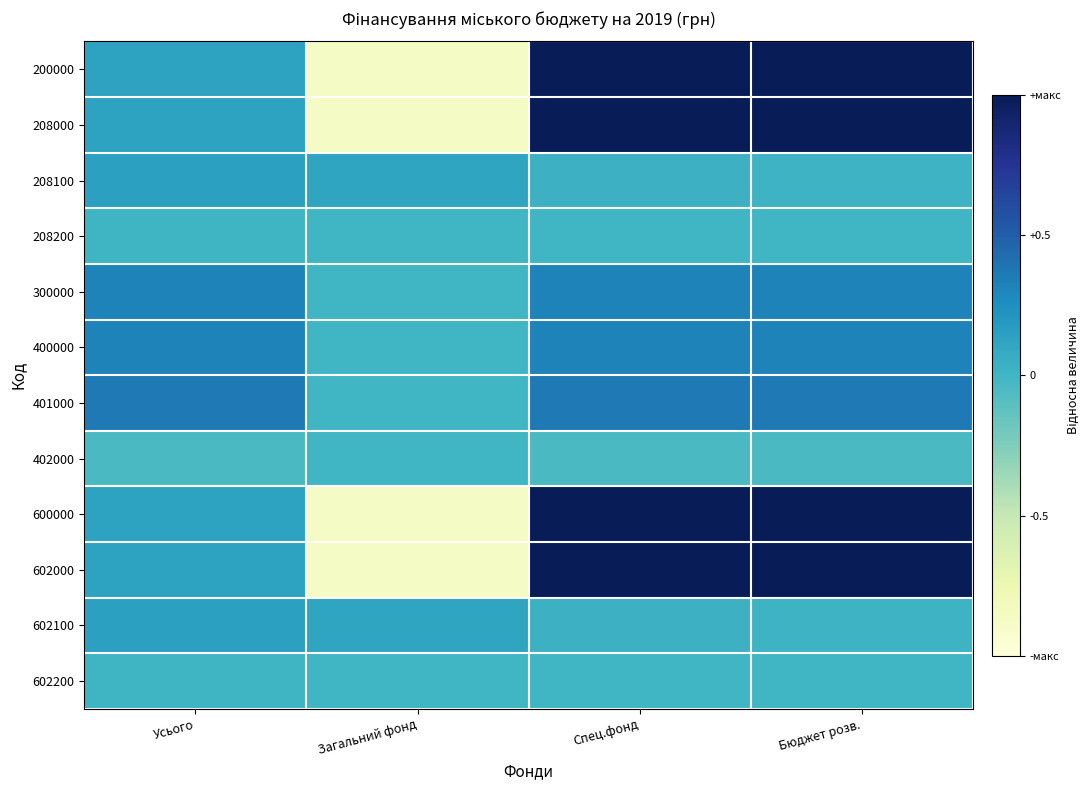

Rank the series by their maximum value, from highest to lowest.

200000, 208000, 600000, 602000, 401000, 300000, 400000, 208100, 602100, 208200, 602200, 402000